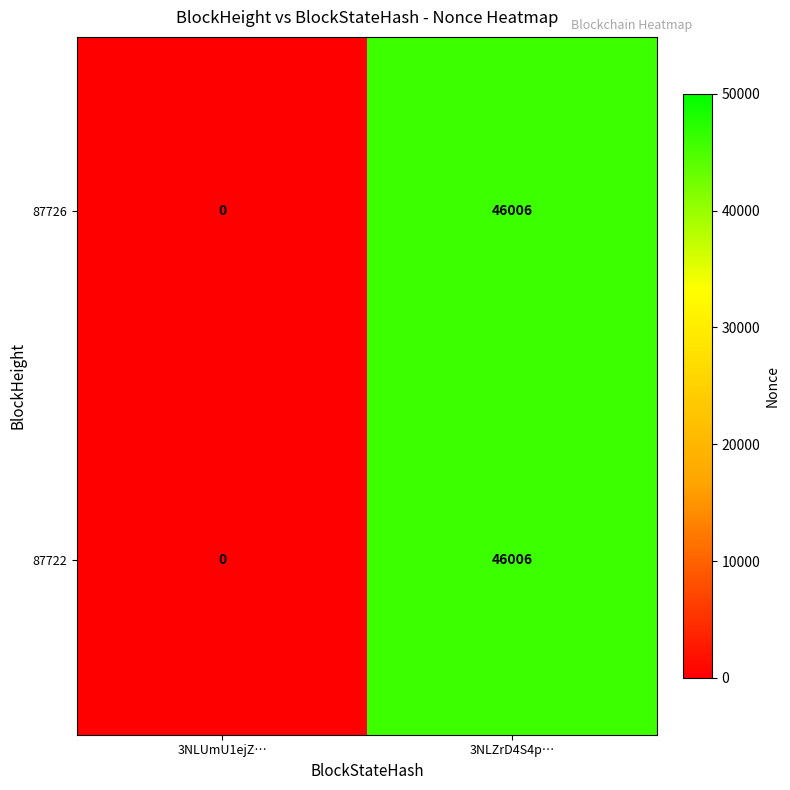

Where is 87726 nearest to the value 23003?

3NLUmU1ejZ…